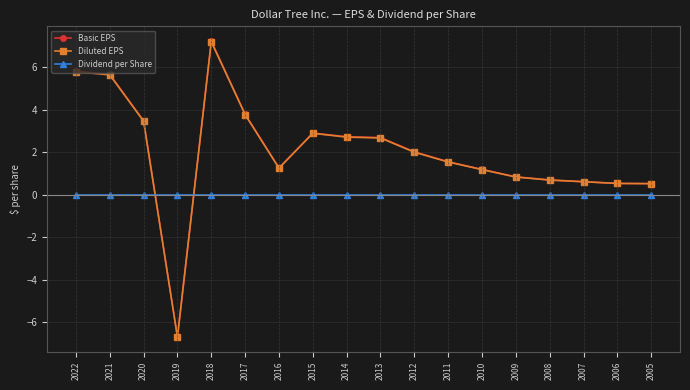

How many series are shown in this chart?

3